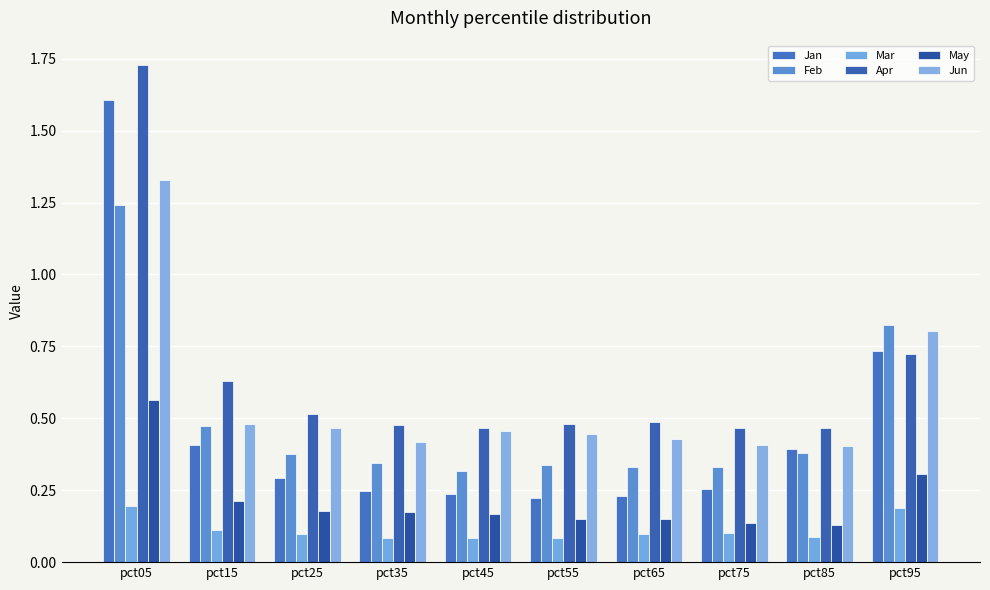

What value does the May series have at pct55?

0.2